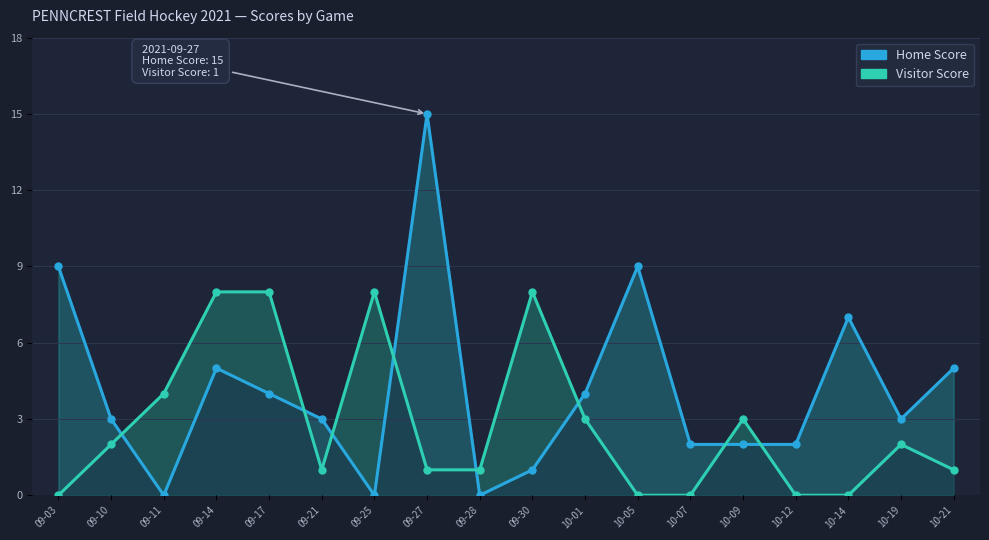

Reading left to right, transcribe all the data shown in this chart.

Home Score: 09-03=9	09-10=3	09-11=0	09-14=5	09-17=4	09-21=3	09-25=0	09-27=15	09-28=0	09-30=1	10-01=4	10-05=9	10-07=2	10-09=2	10-12=2	10-14=7	10-19=3	10-21=5
Visitor Score: 09-03=0	09-10=2	09-11=4	09-14=8	09-17=8	09-21=1	09-25=8	09-27=1	09-28=1	09-30=8	10-01=3	10-05=0	10-07=0	10-09=3	10-12=0	10-14=0	10-19=2	10-21=1